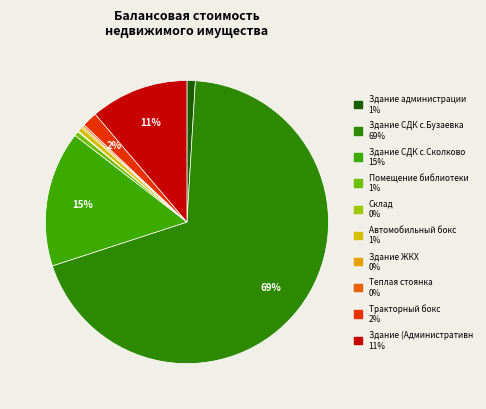

Which slice represents more than half of the pie?

Здание СДК с.Бузаевка